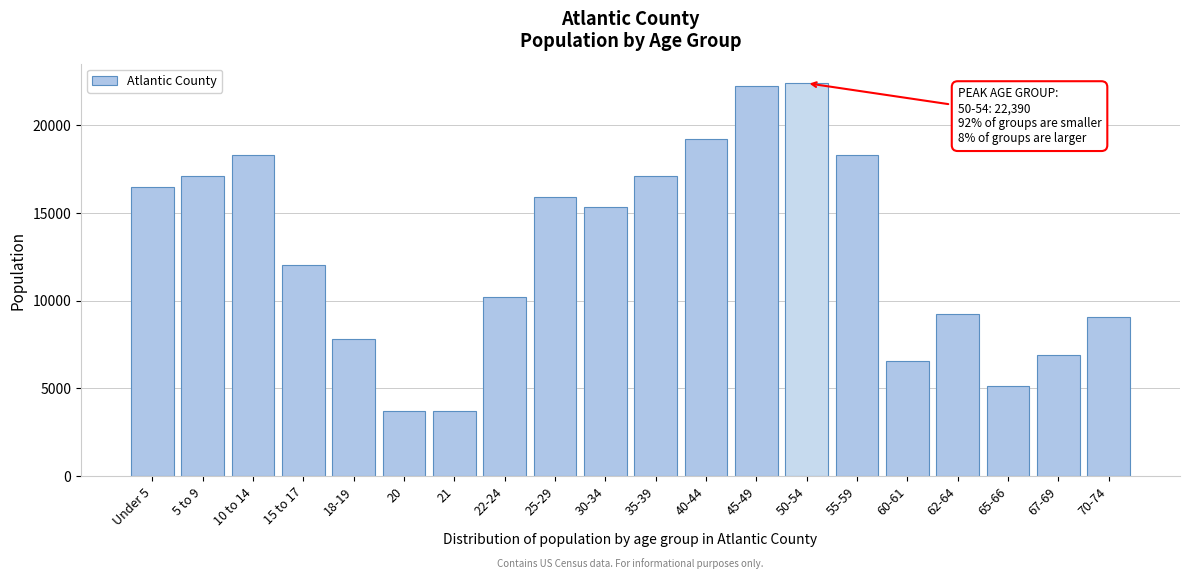

Between 15 to 17 and 20, which is larger?

15 to 17